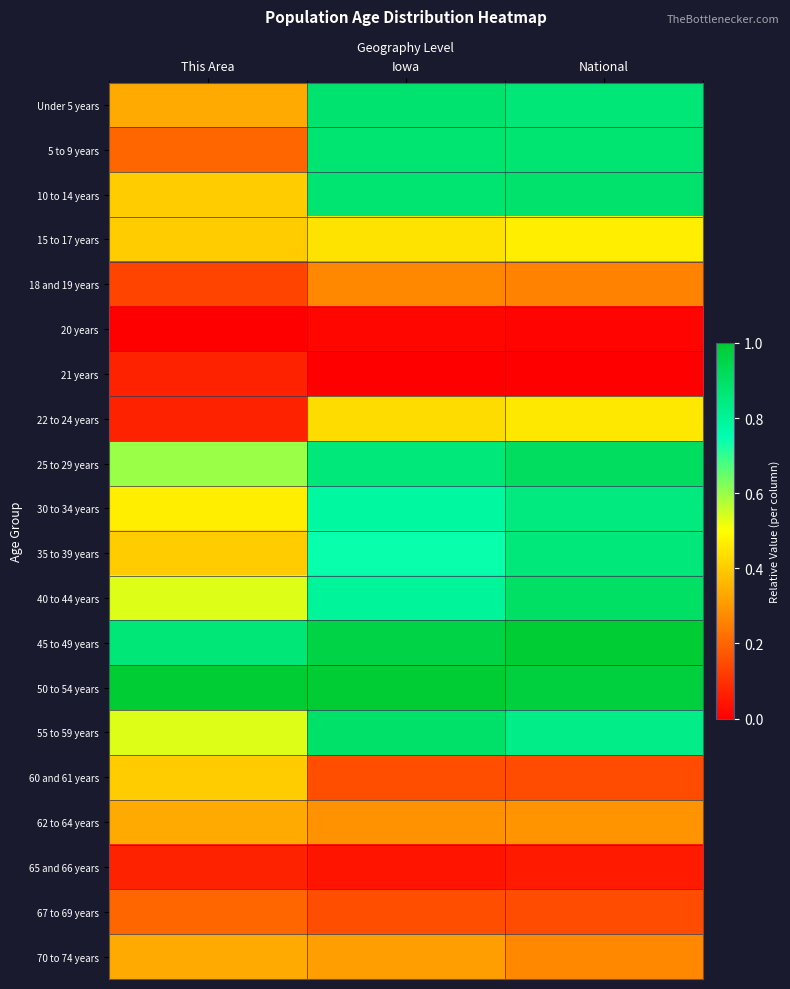

Which series has the largest total across all categories?

50 to 54 years